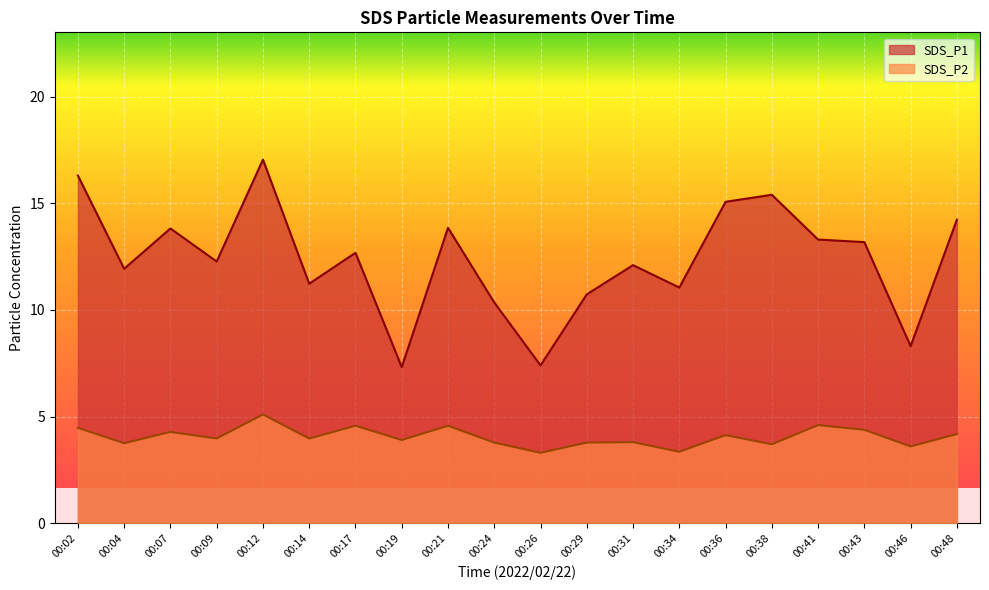

Which series changed the most between 00:09 and 00:38?

SDS_P1